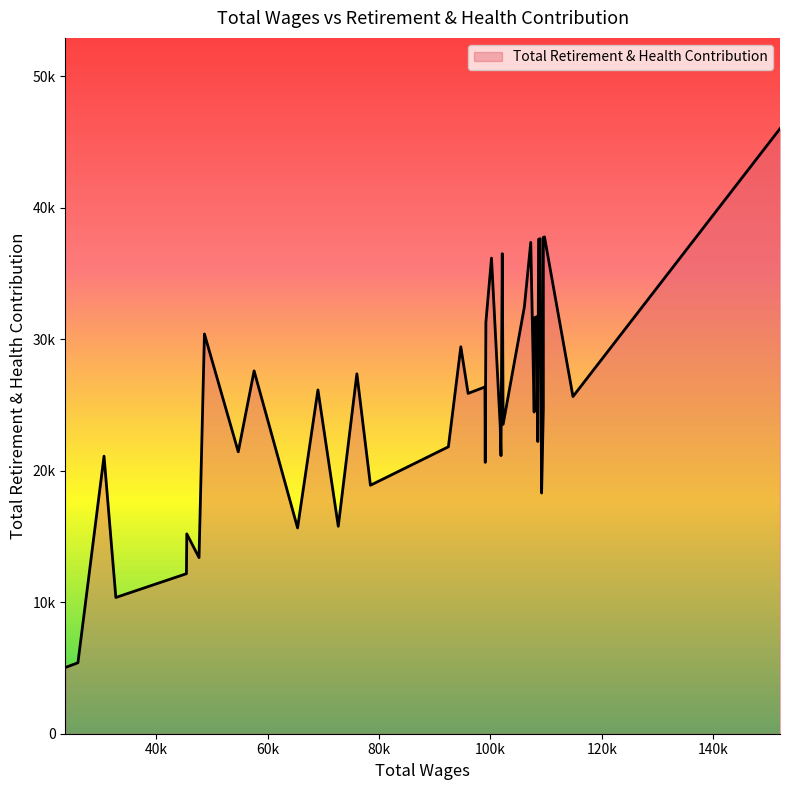

Count the number of categories in the chart.

40